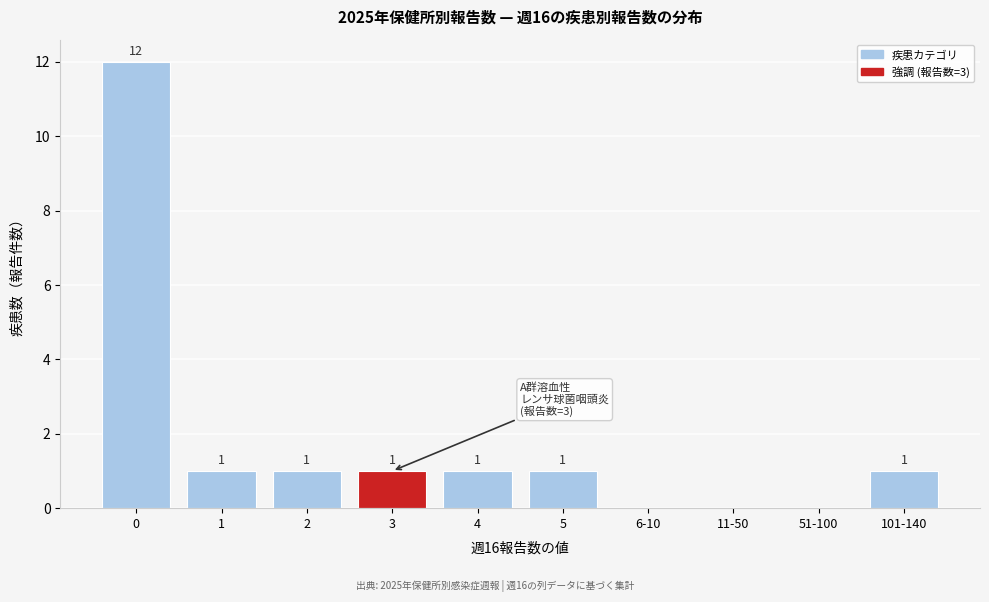

Reading left to right, extract all data points from this chart.

0=12	1=1	2=1	3=1	4=1	5=1	6-10=0	11-50=0	51-100=0	101-140=1